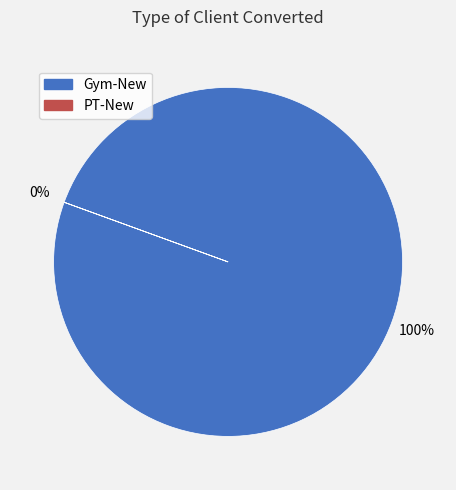

Which slice is the smallest?

PT-New